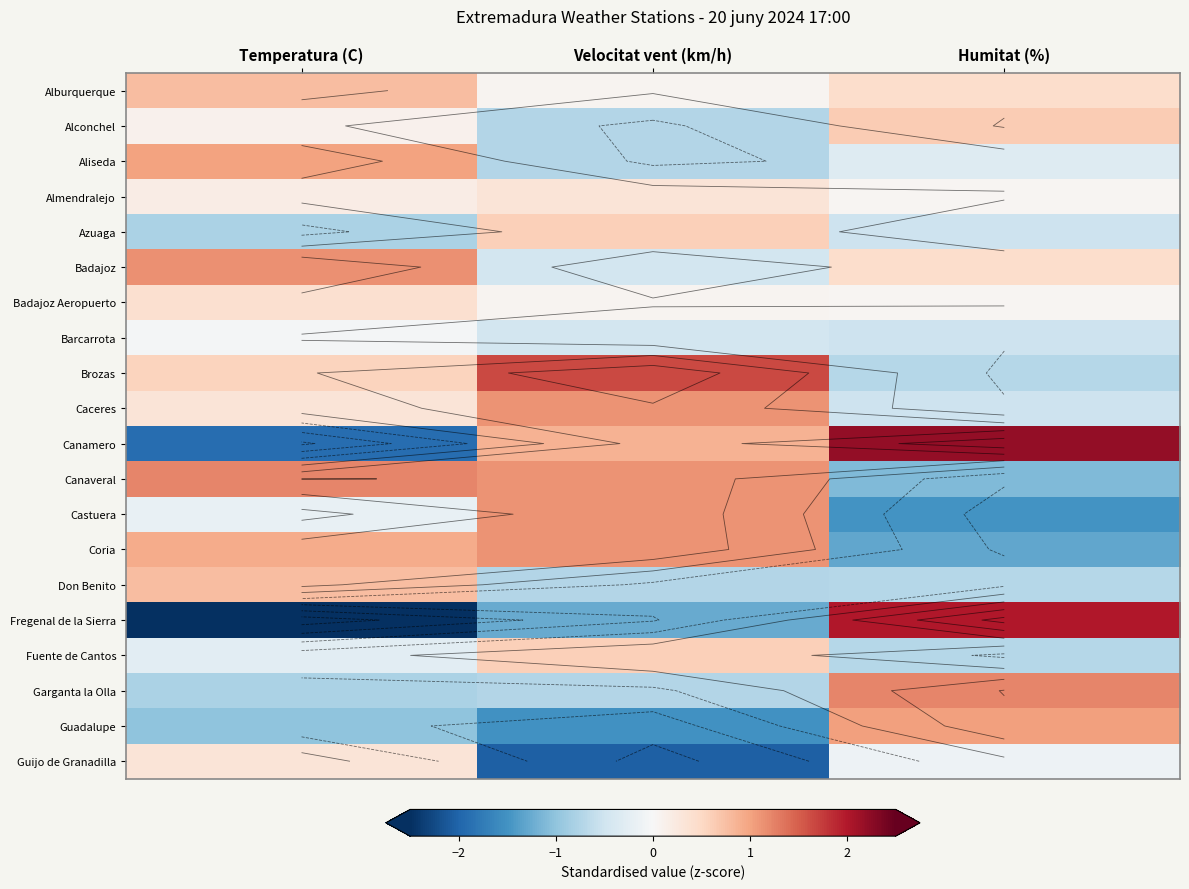

Which series has the widest spread of values?

Fregenal de la Sierra